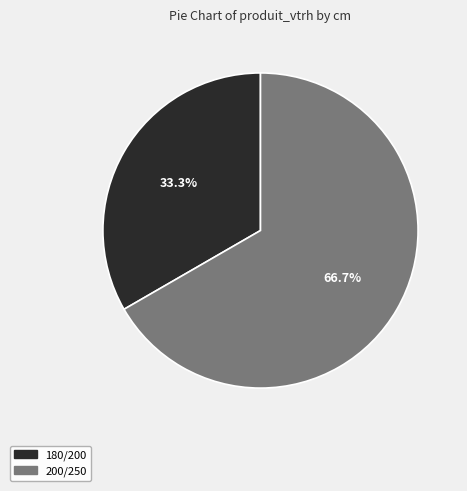

Which category accounts for the majority?

200/250